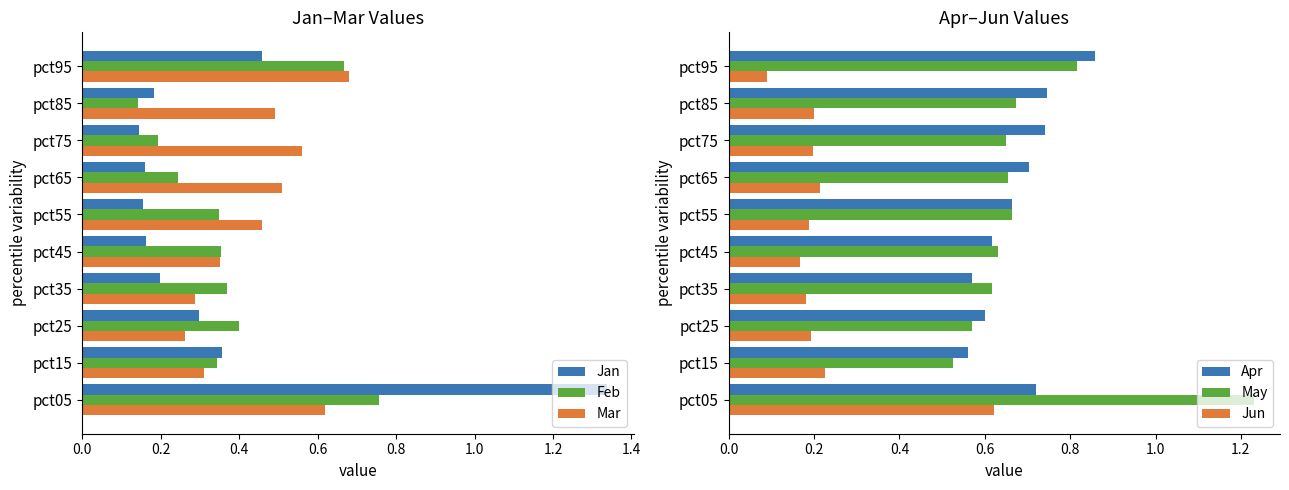

Is the value of Jan at pct35 greater than the value of Feb at pct65?

No